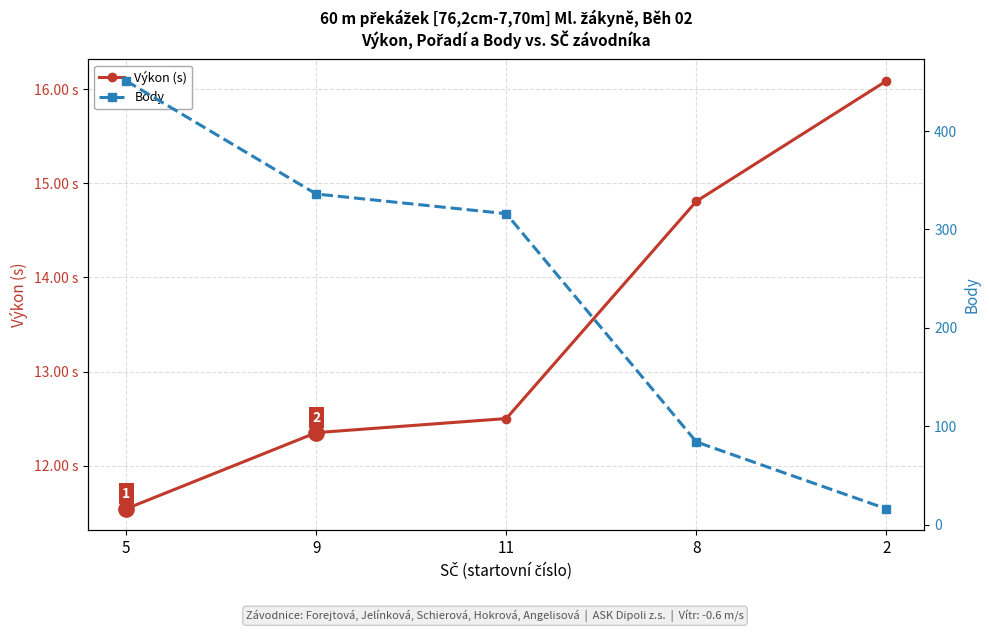

What is the greatest value displayed?

451.0